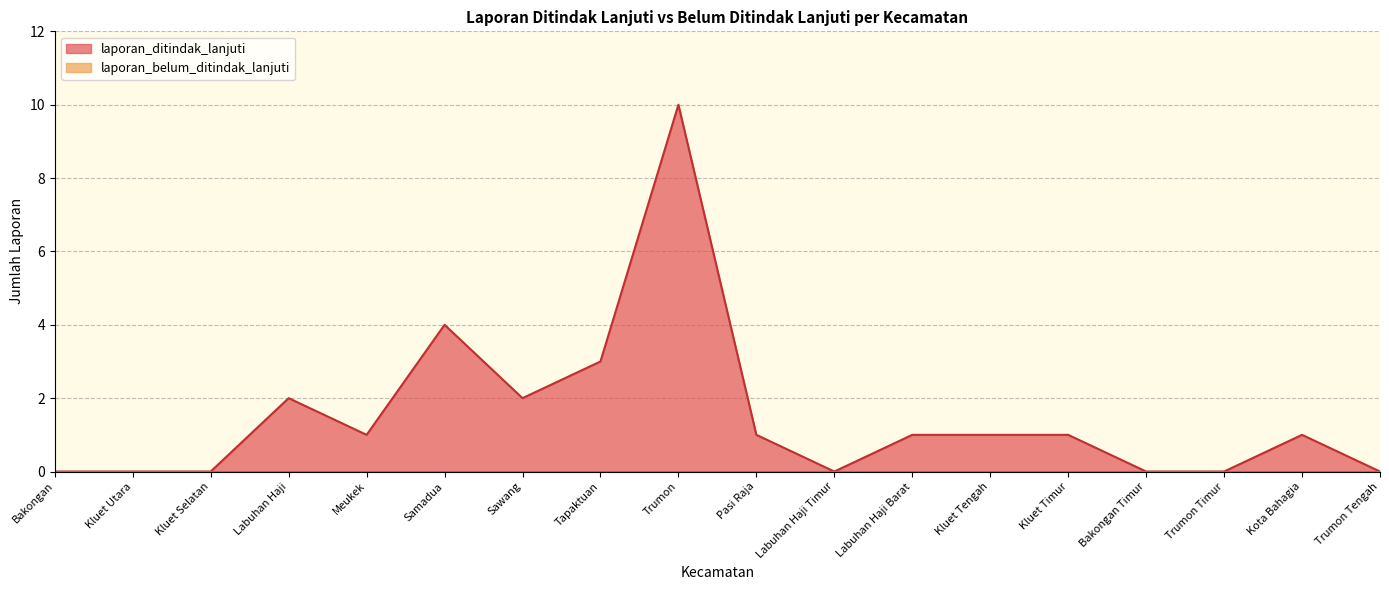

Where is the data nearest to the value 5?

Samadua